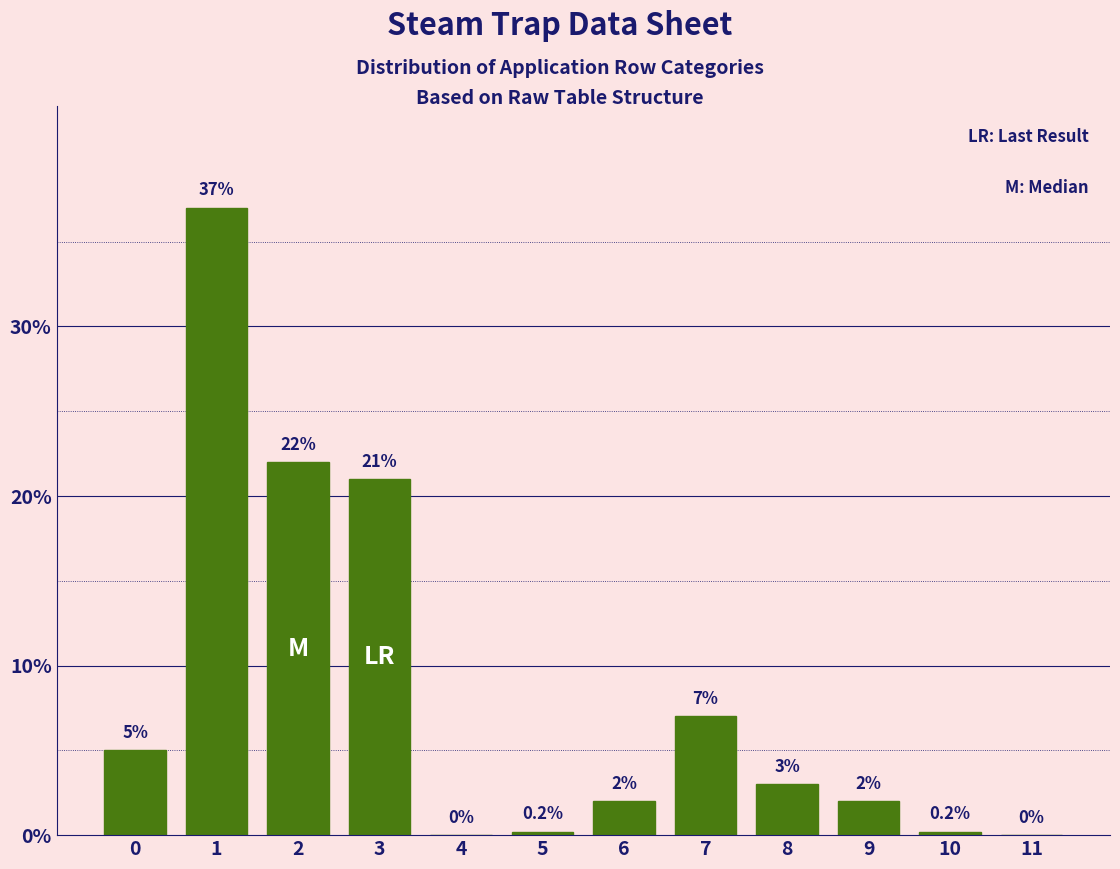

Reading left to right, list all the values displayed in this chart.

0=5.0	1=37.0	2=22.0	3=21.0	4=0.0	5=0.2	6=2.0	7=7.0	8=3.0	9=2.0	10=0.2	11=0.0